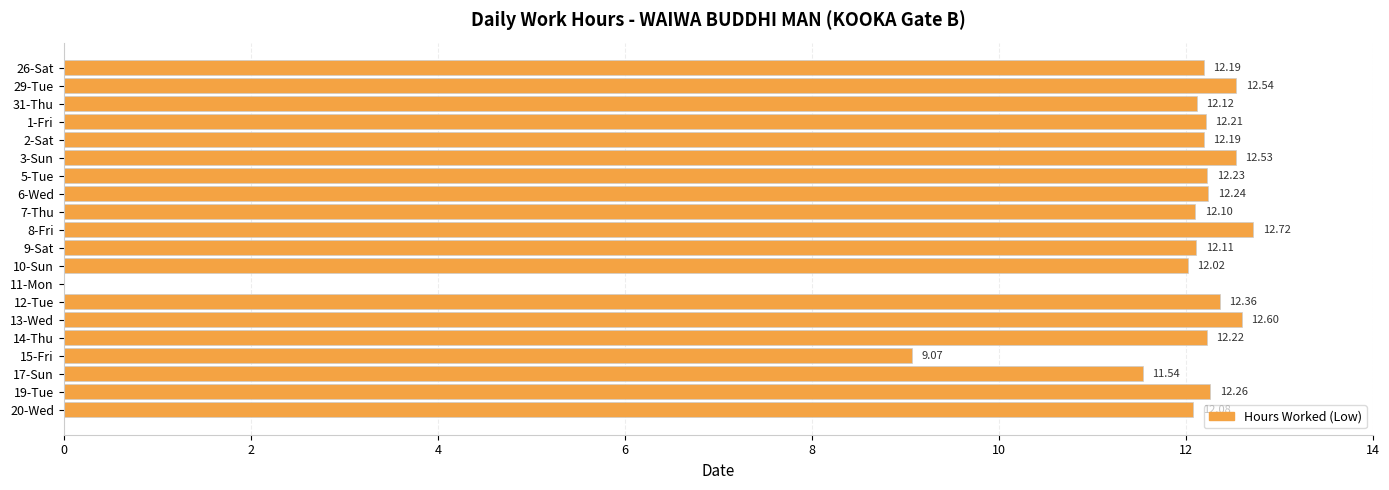

What is the ratio of the value at 31-Thu to the value at 7-Thu?

1.0